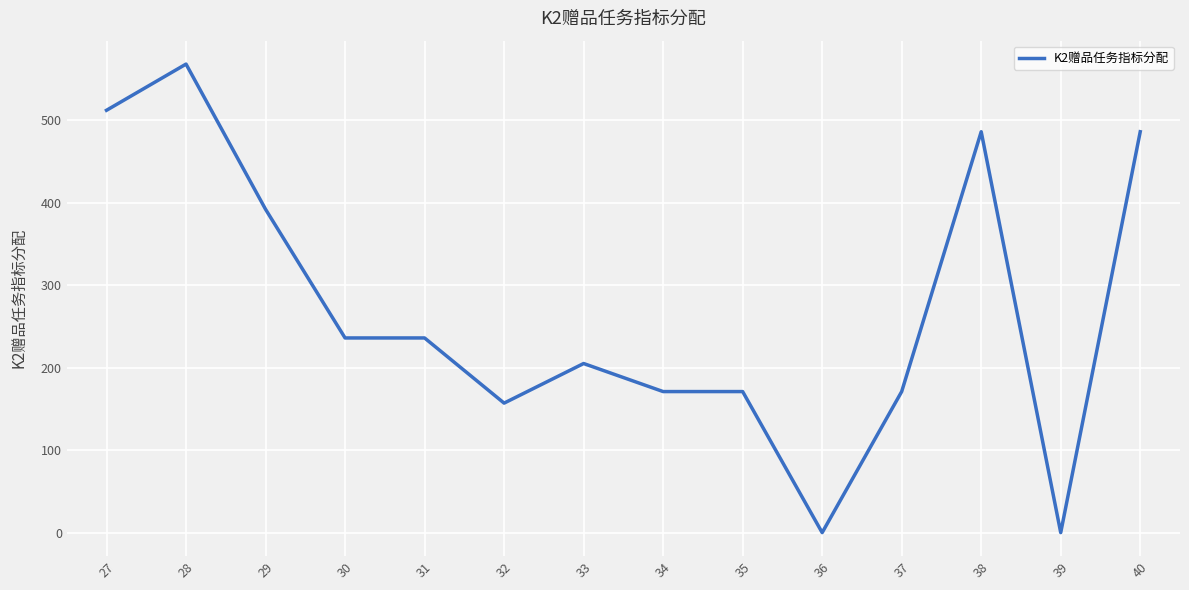

Which has a higher value, 36 or 30?

30